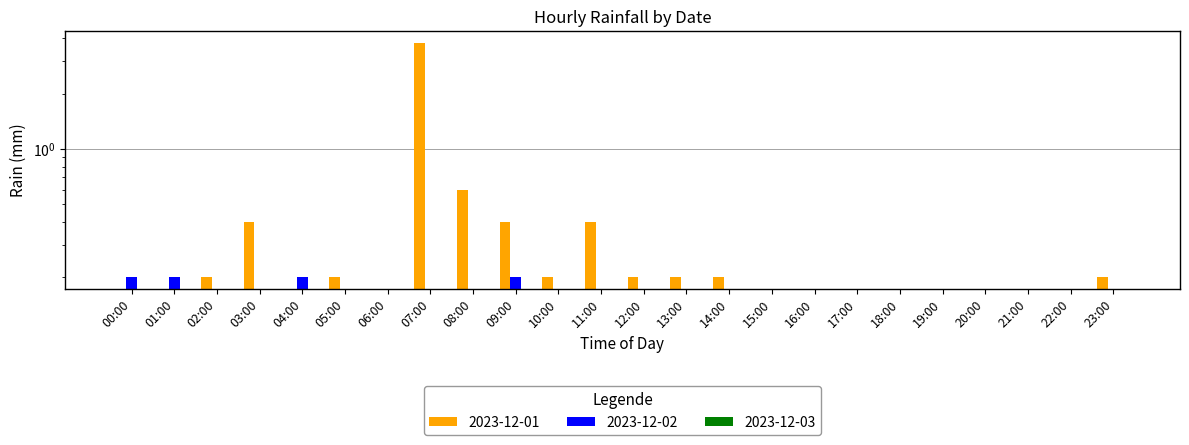

List the labels in order of 2023-12-01 value, largest first.

07:00, 08:00, 03:00, 09:00, 11:00, 02:00, 05:00, 10:00, 12:00, 13:00, 14:00, 23:00, 00:00, 01:00, 04:00, 06:00, 15:00, 16:00, 17:00, 18:00, 19:00, 20:00, 21:00, 22:00